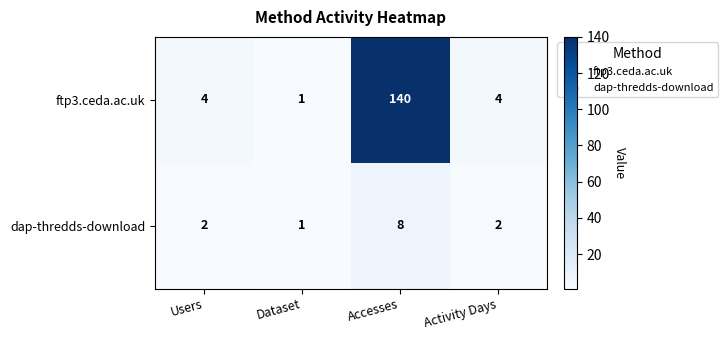

What is the smallest value displayed?

1